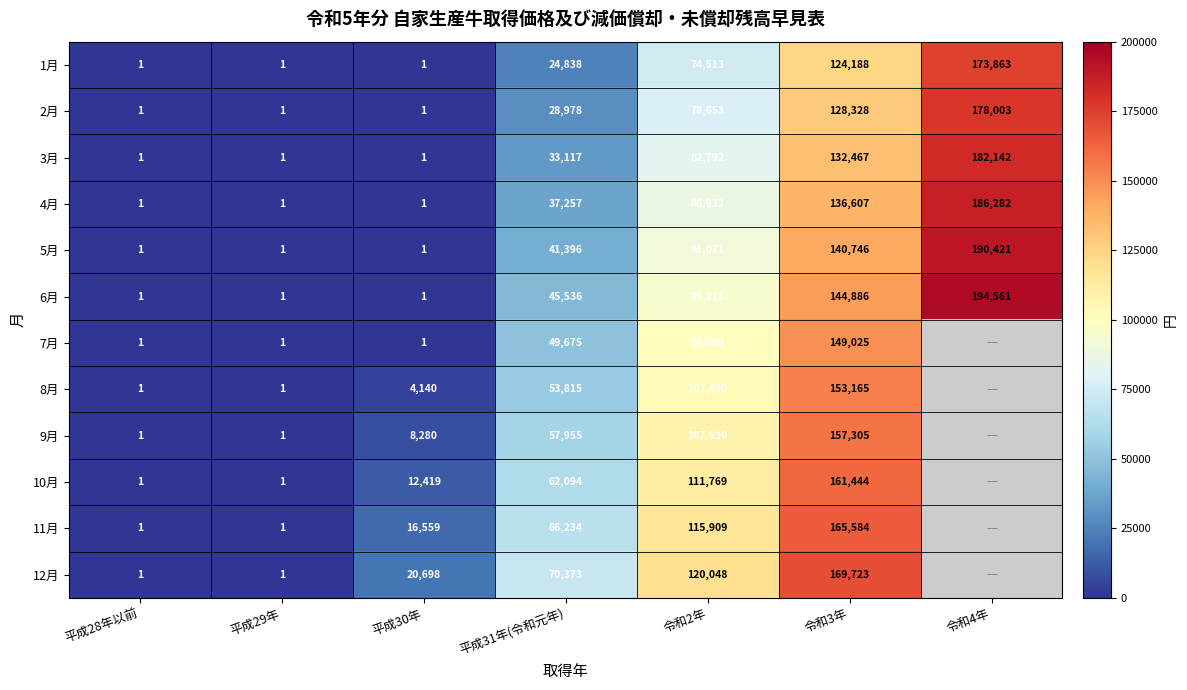

How many 2月 values are between 1 and 128328?

6